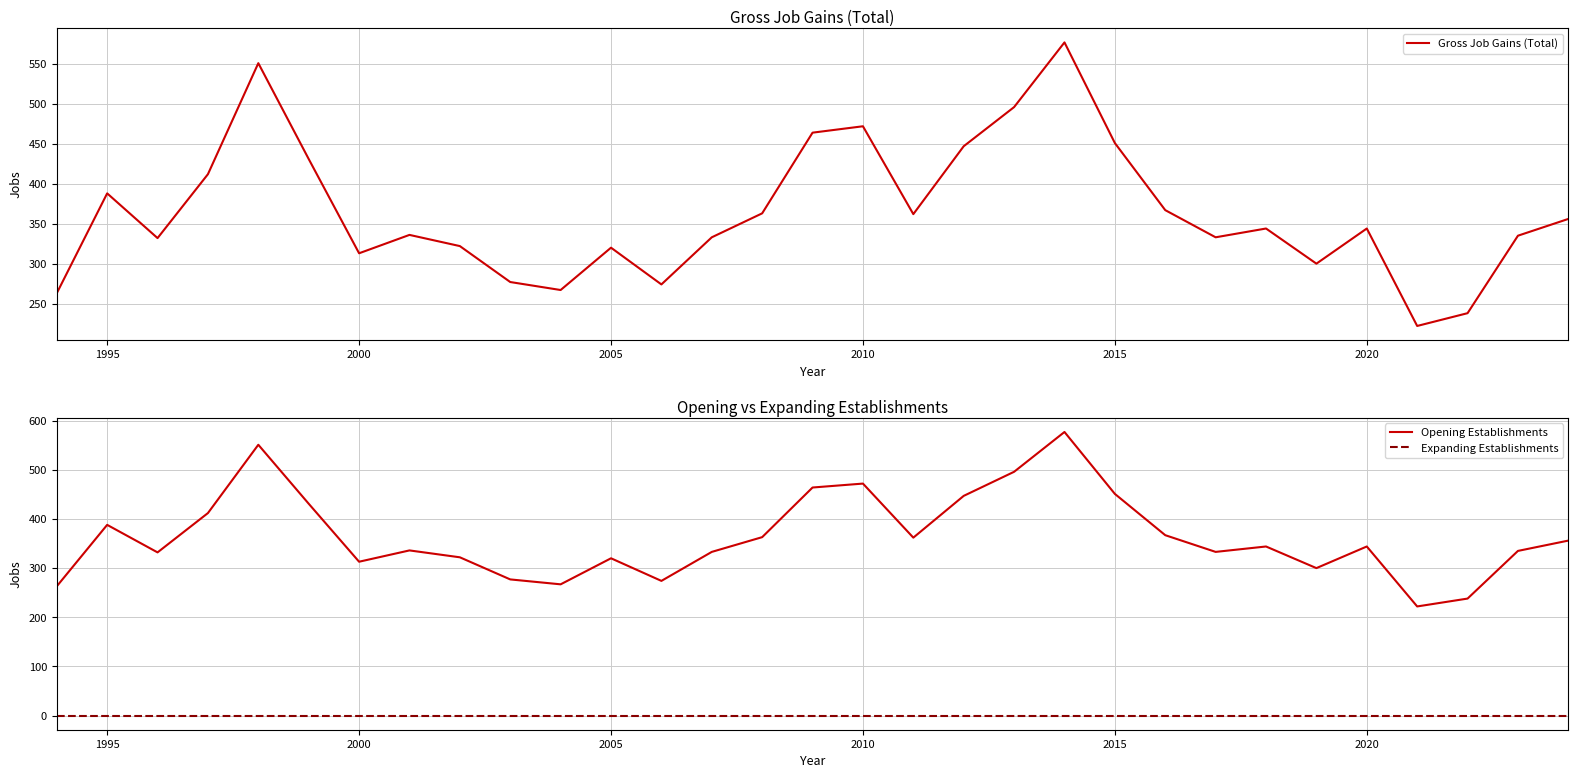

What are all the series names shown in the legend?

Gross Job Gains (Total), Opening Establishments, Expanding Establishments